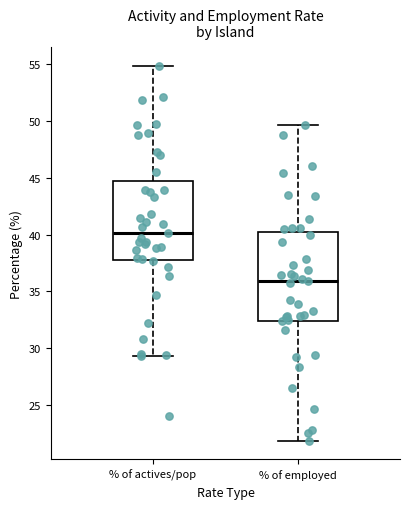

Reading left to right, read every box against the y-axis: the position of its median line, the range the box covers, and the ends of its whiskers. The values are not printed on the chart, so give them approximately, as read against the axis.

% of actives/pop: median 40.0, box 37.5 to 44.5, whiskers 29.5 to 55.0
% of employed: median 36.0, box 32.5 to 40.0, whiskers 22.0 to 49.5